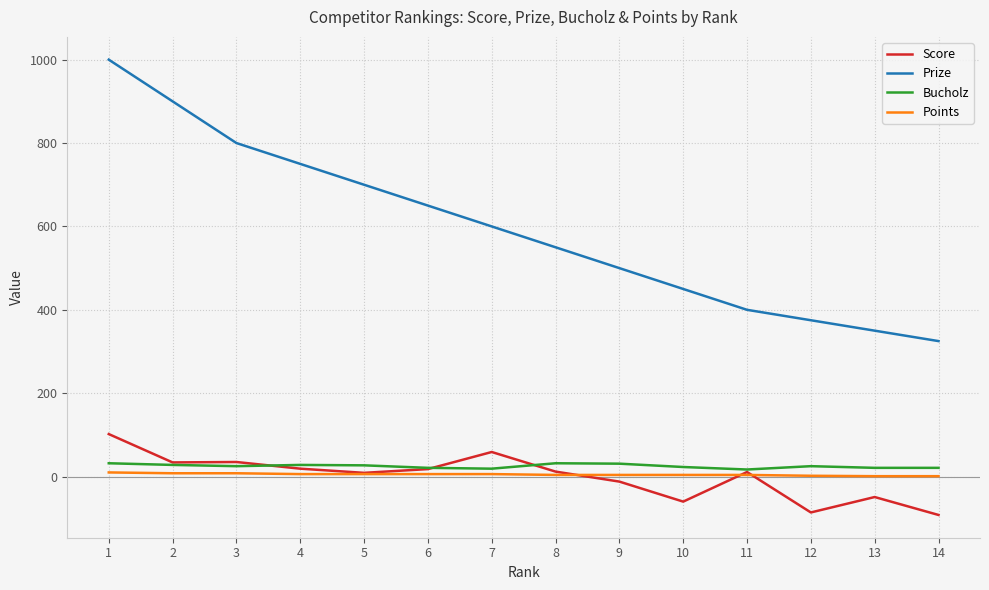

At which category is the sum across all series the highest?

1